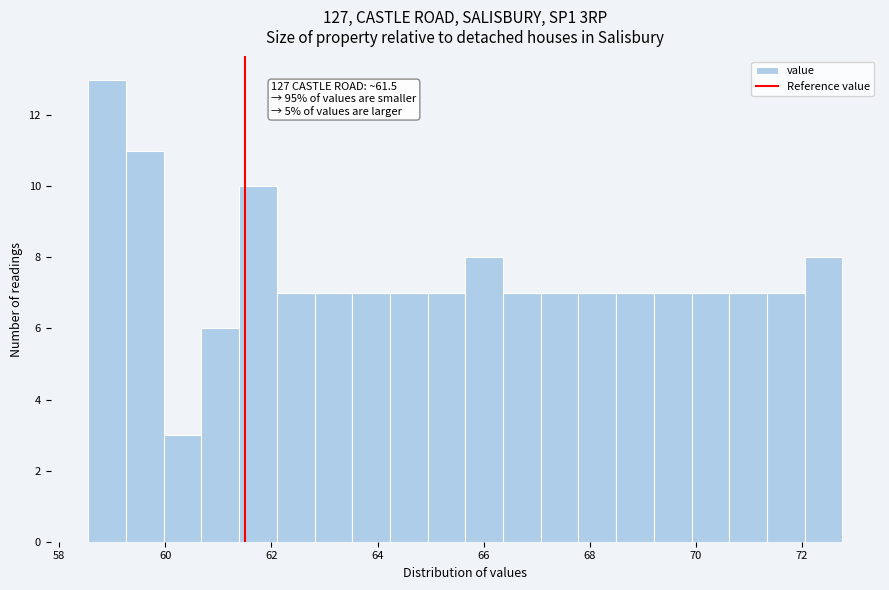

Around what value on the x-axis is the tallest bar? Give the approximate position of its centre, as read against the axis.

59.0